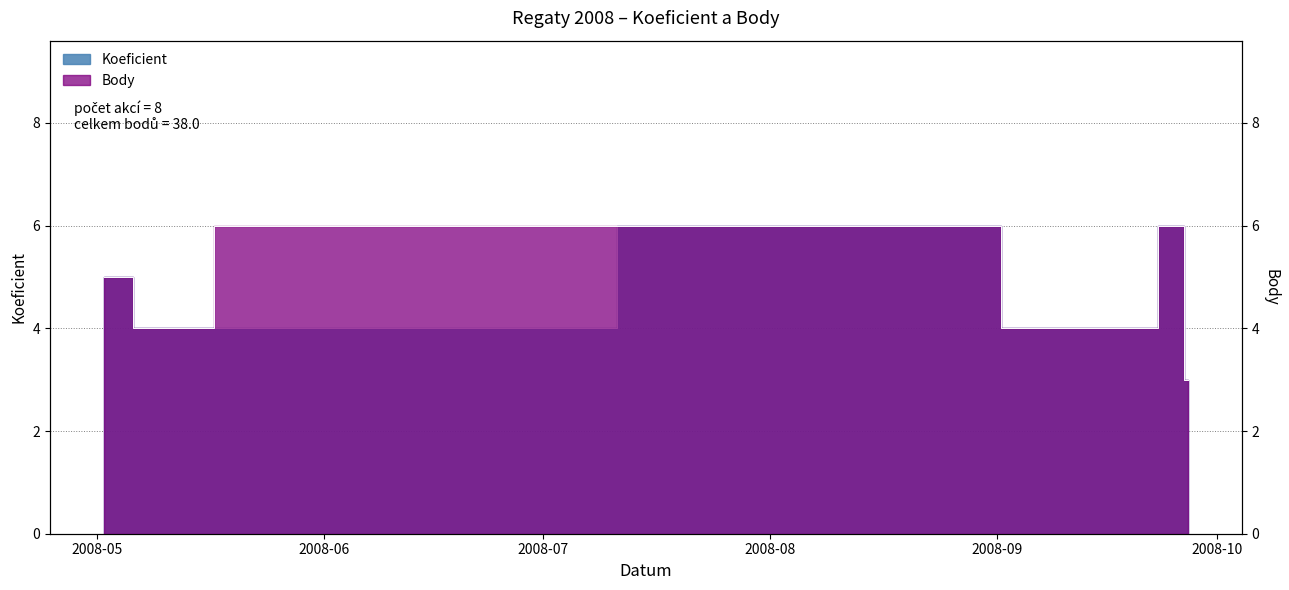

How many distinct data groups are displayed?

2